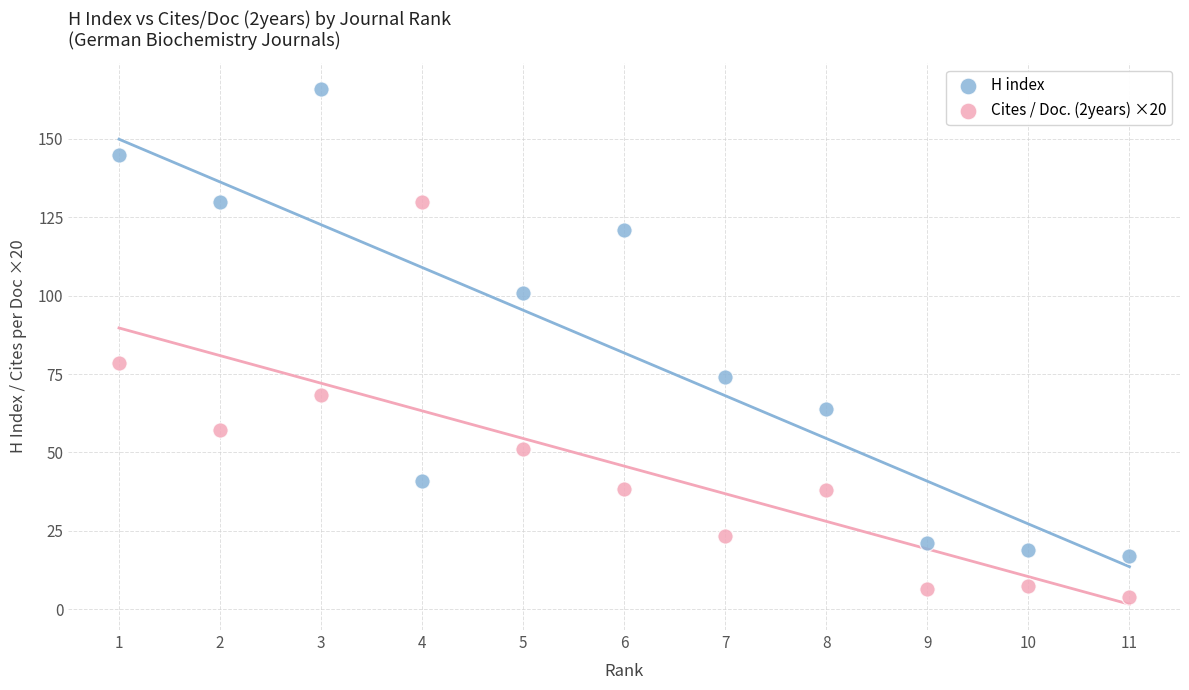

Which series reaches the minimum Y coordinate?

Cites / Doc. (2years) ×20